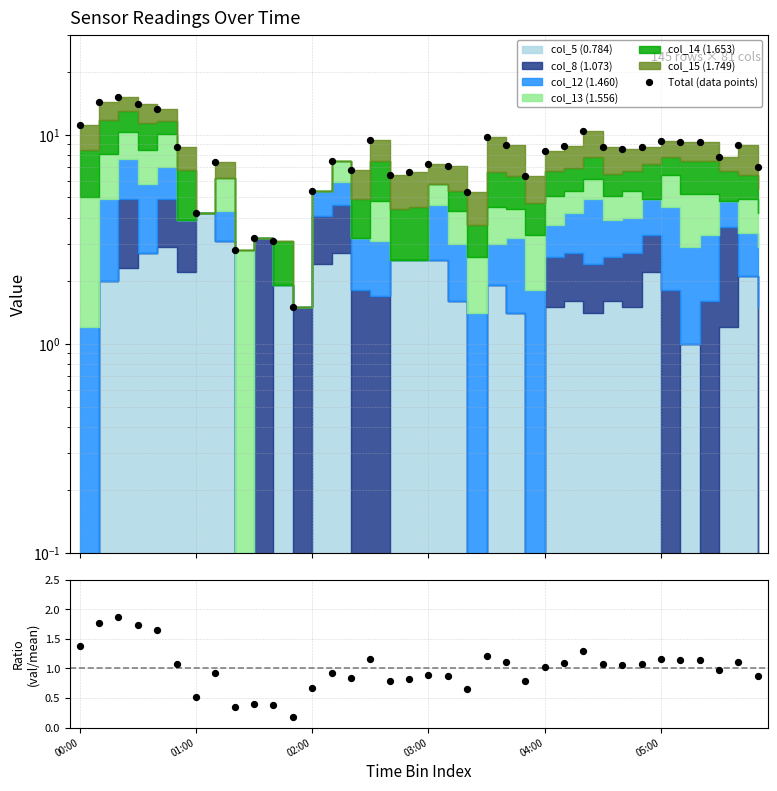

Which series has the largest total across all categories?

Total (data points)